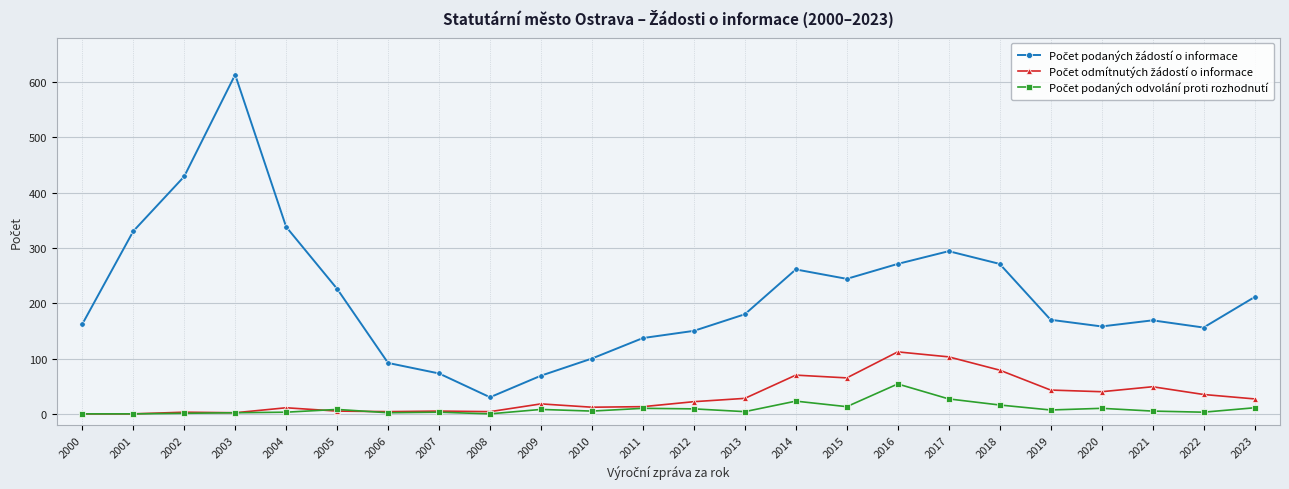

Does the chart have visible grid lines?

Yes